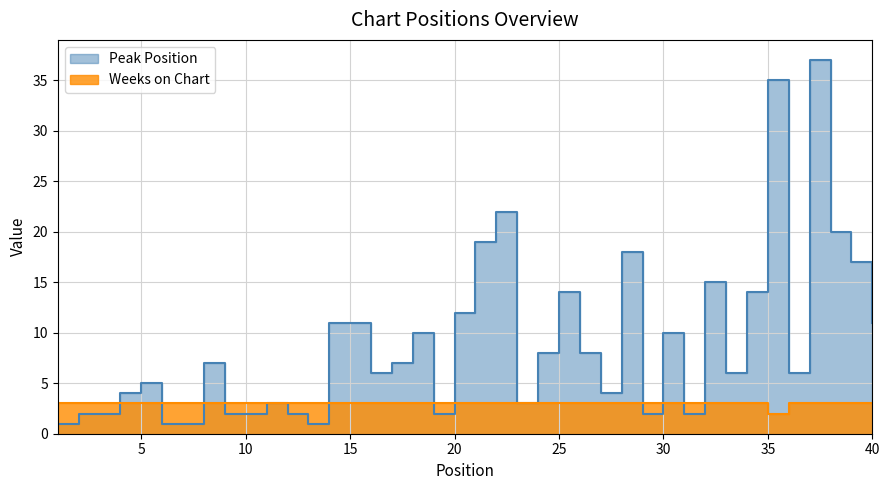

How many distinct data groups are displayed?

2